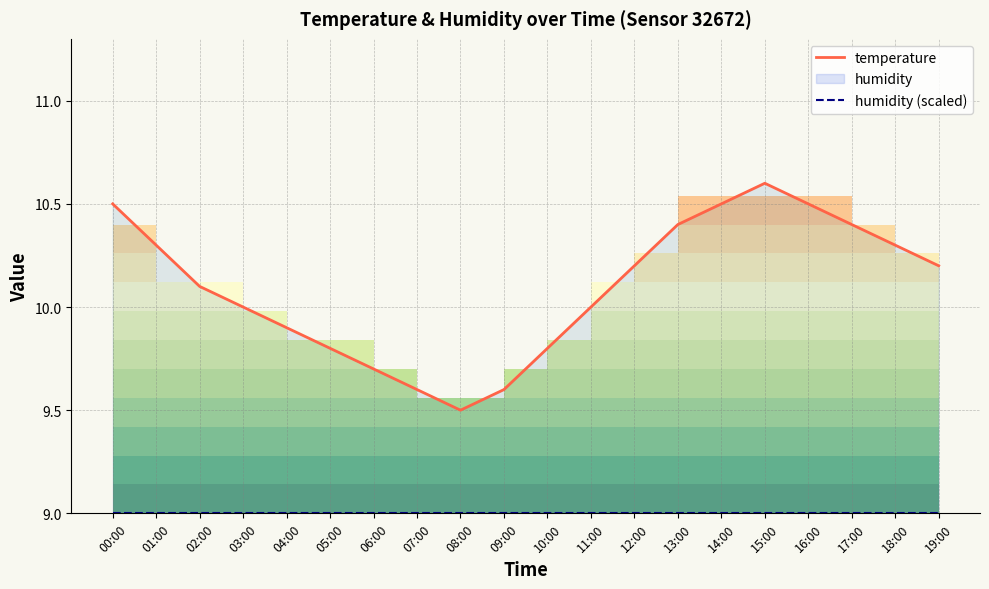

Where is the first local minimum for temperature?

08:00